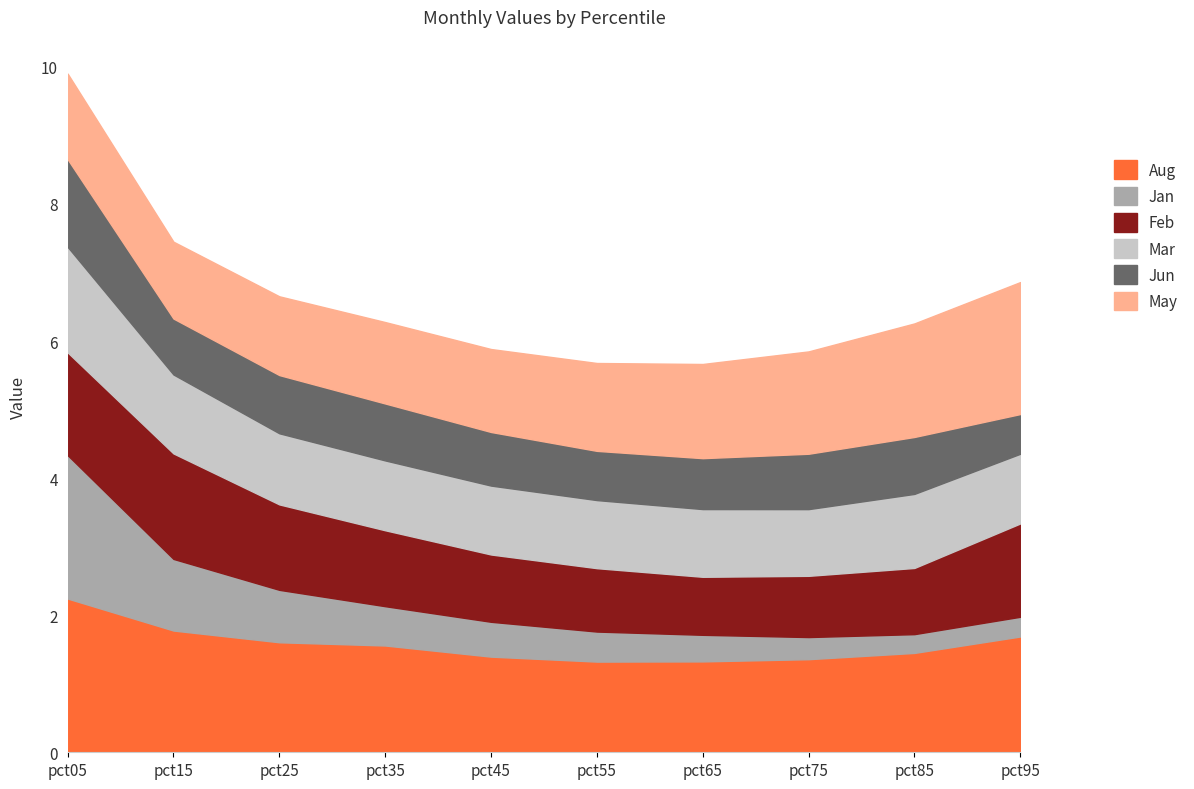

Between pct05 and pct35, which series saw the biggest shift?

Jan